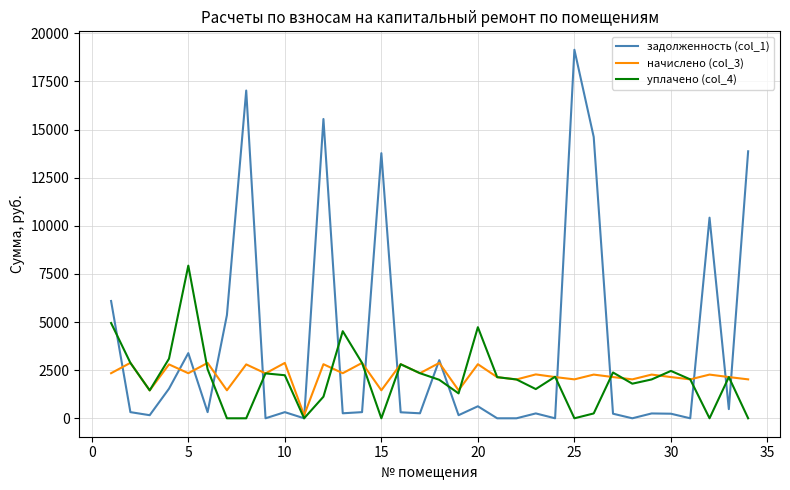

What is the difference between the maximum and minimum values in the задолженность (col_1) series?

19145.1